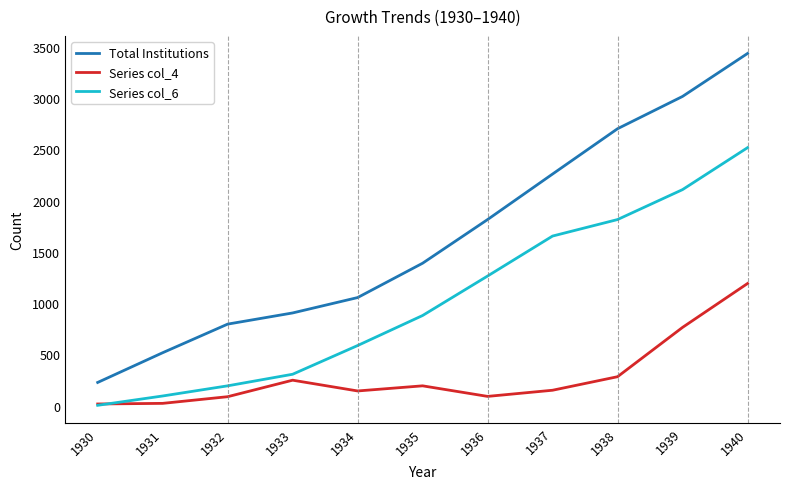

Rank the series by their maximum value, from highest to lowest.

Total Institutions, Series col_6, Series col_4